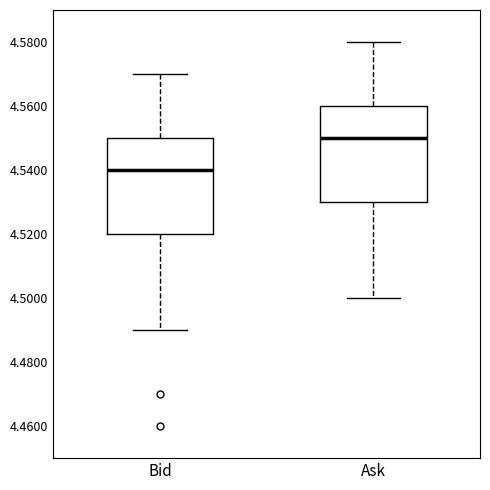

Reading left to right, transcribe this box plot: for each box, give where its median line is, the range the box spans, and where its two whiskers end, as read against the y-axis. The values are not printed on the chart, so give them approximately, as read against the axis.

Bid: median 4.54, box 4.52 to 4.55, whiskers 4.49 to 4.57
Ask: median 4.55, box 4.53 to 4.56, whiskers 4.50 to 4.58